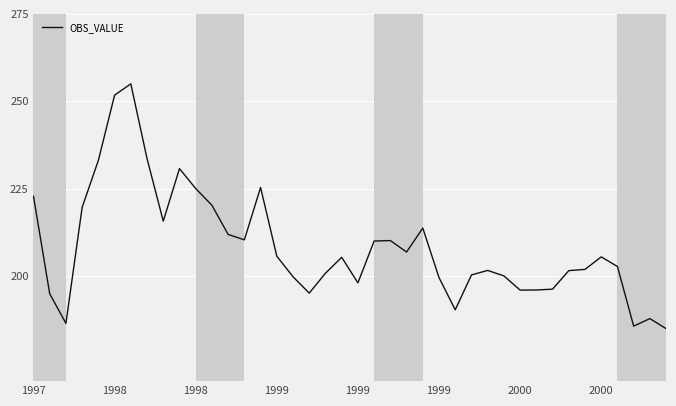

What is the difference between the maximum and minimum values?

70.0